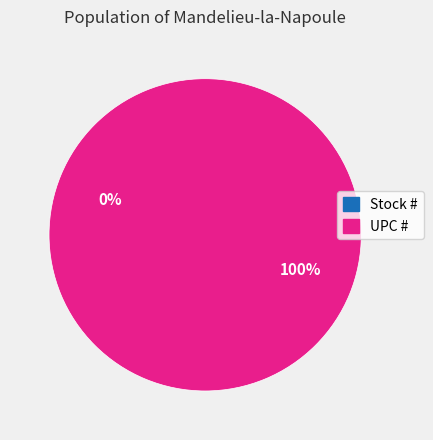

To the nearest percent, what percentage of the pie is UPC #?

100%